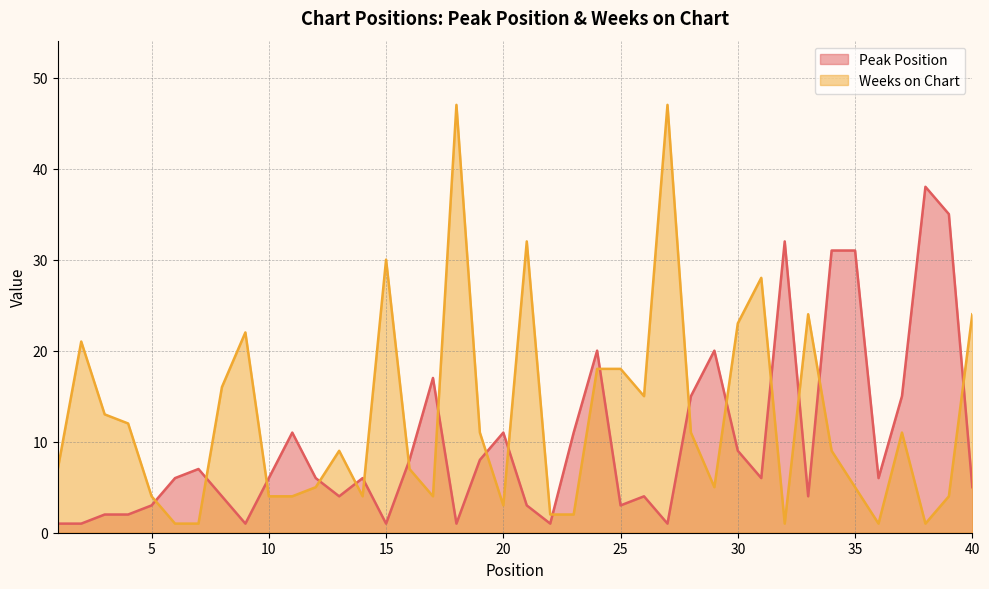

At which category does the chart reach its peak across all series?

18